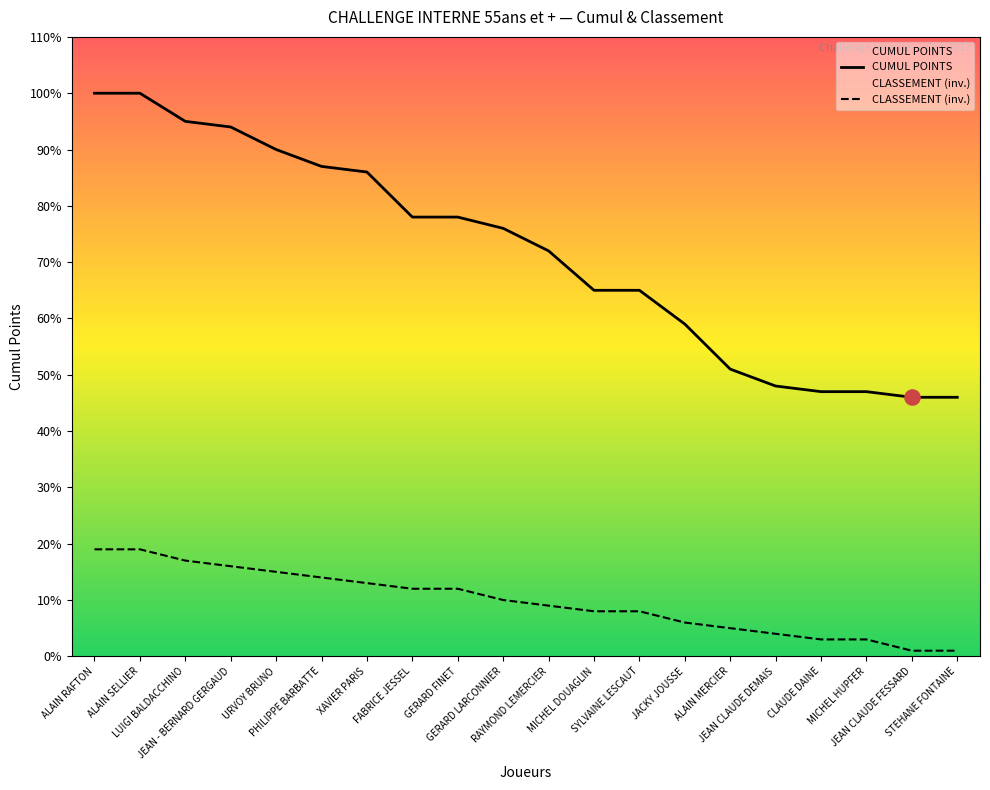

Which series has the largest total across all categories?

CUMUL POINTS